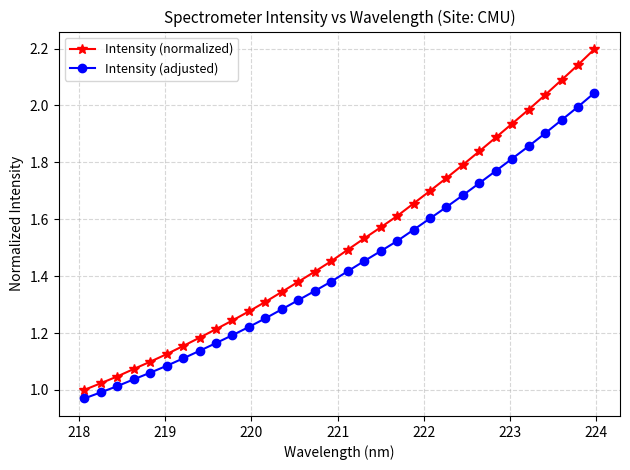

What is the greatest value displayed?

2.2